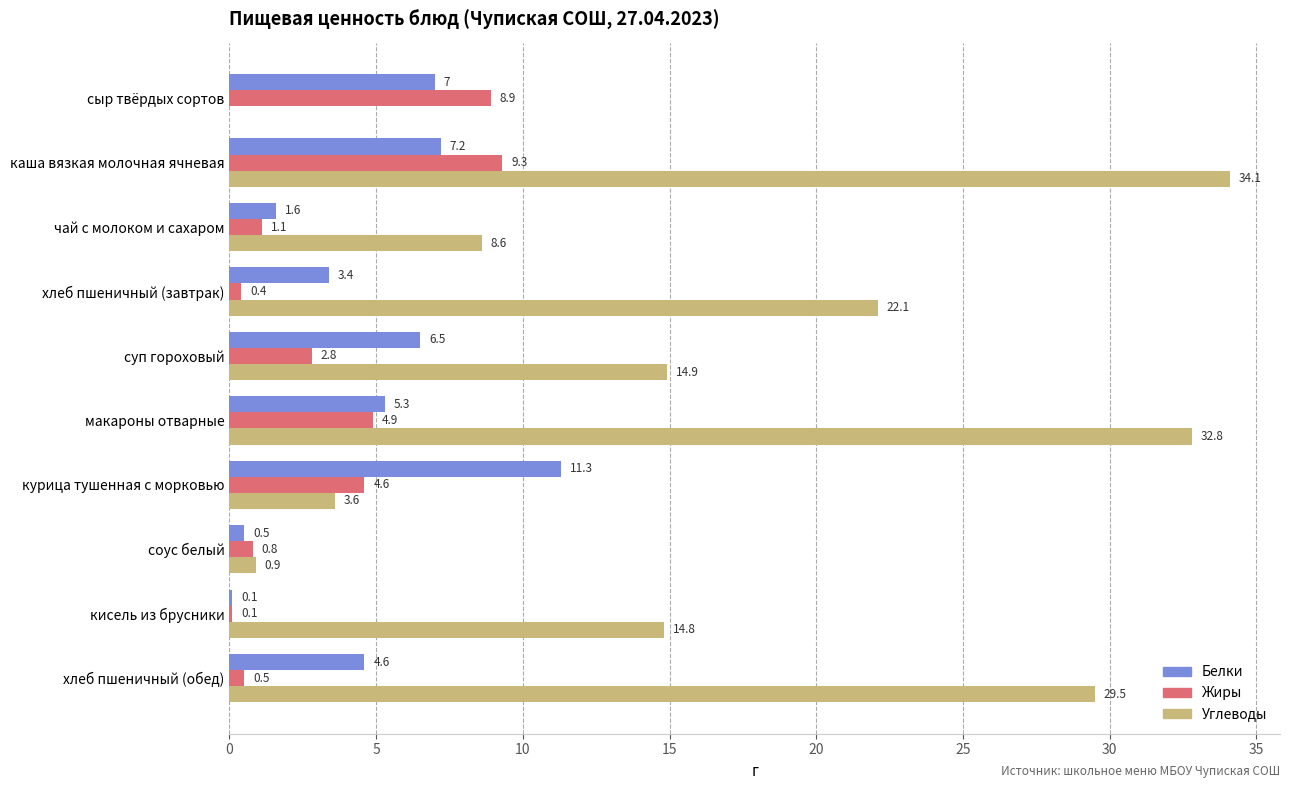

How many data points does each series have?

10